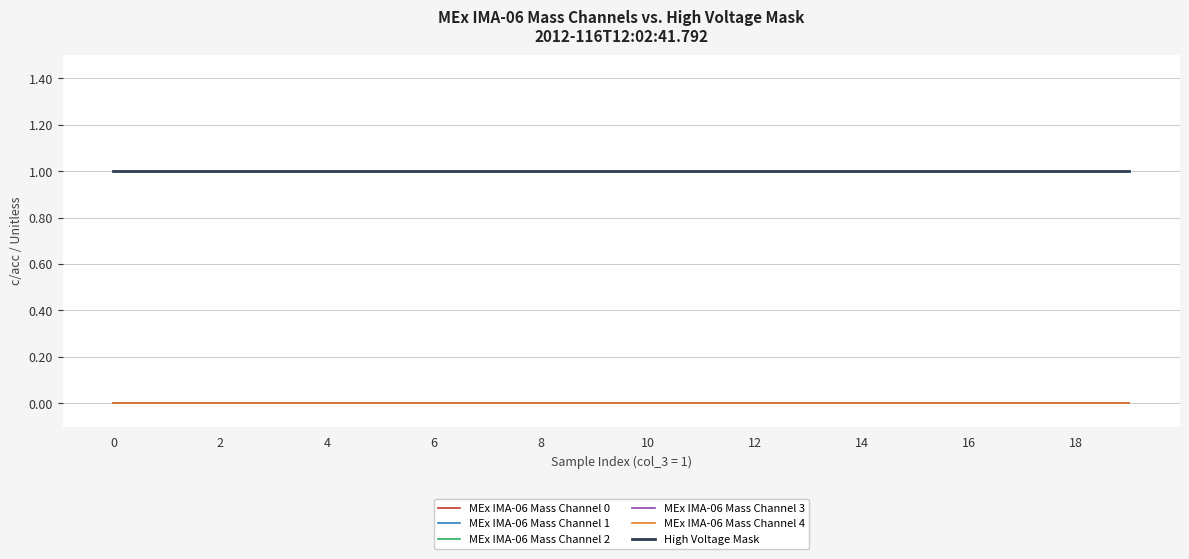

True or false: MEx IMA-06 Mass Channel 4 and MEx IMA-06 Mass Channel 0 intersect in this chart.

False